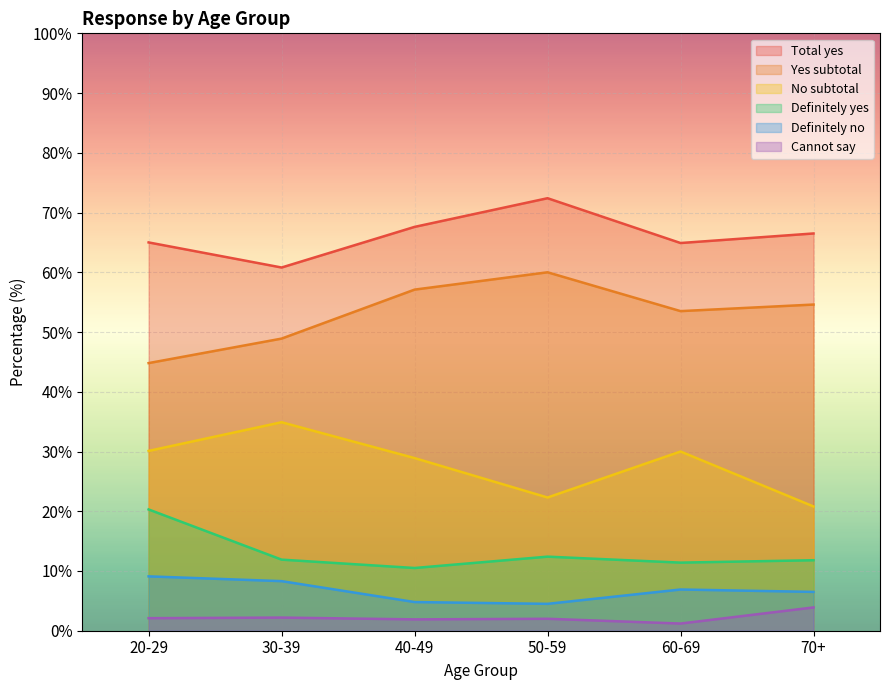

What are all the series names shown in the legend?

Total yes, Yes subtotal, No subtotal, Definitely yes, Definitely no, Cannot say